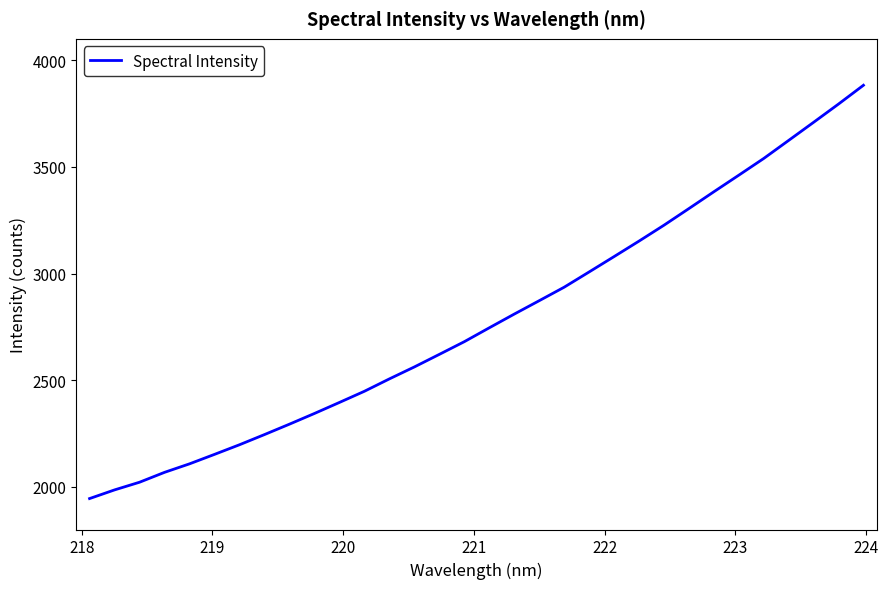

What is the maximum value shown in the chart?

3882.4